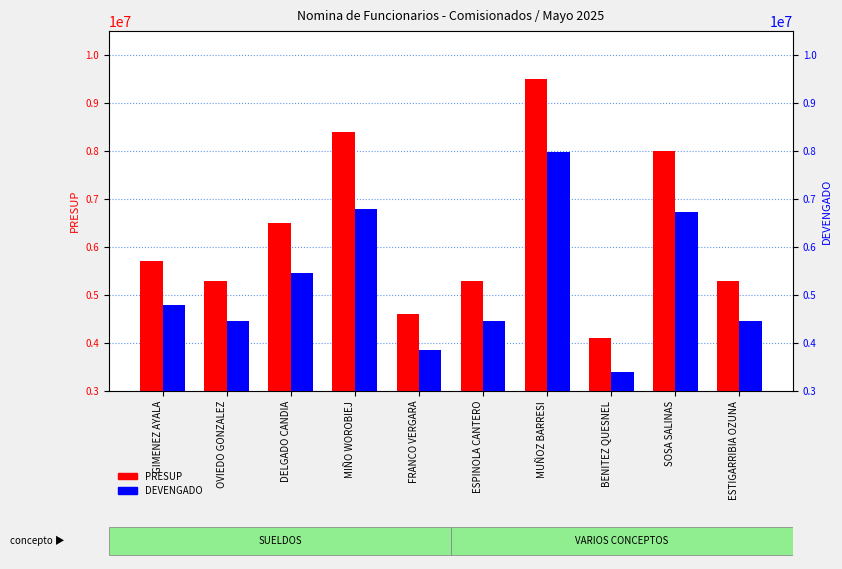

How many values in the DEVENGADO series are below 4788000?

5